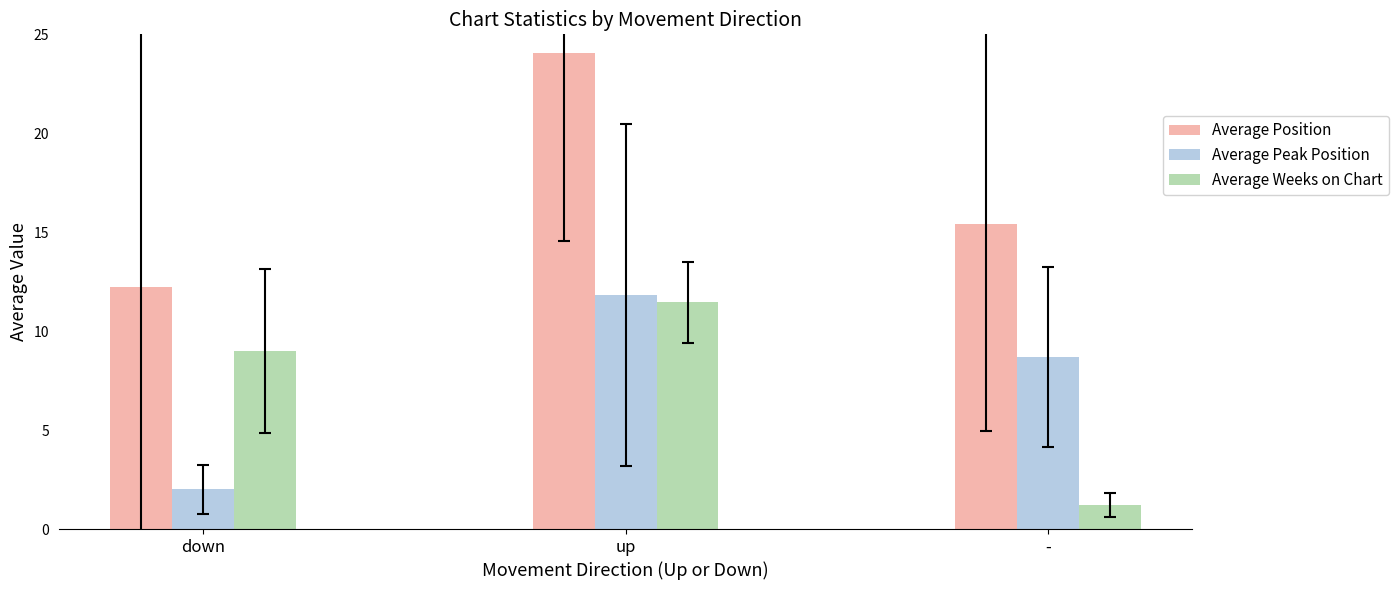

What value does the Average Weeks on Chart series have at up?

11.5